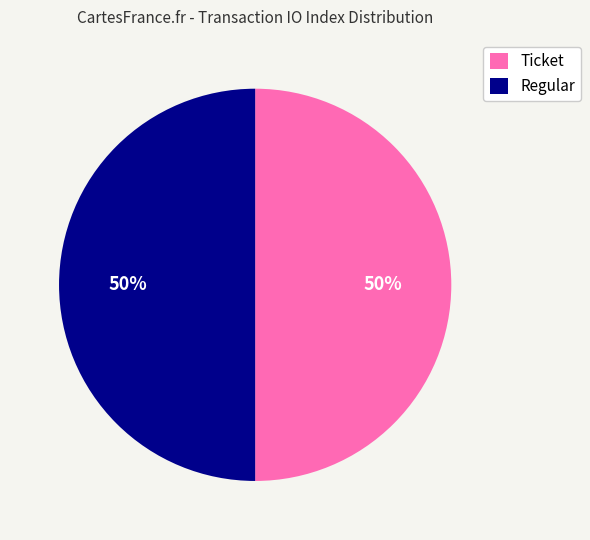

Approximately how many times larger is the value at Regular compared to Ticket?

1.0